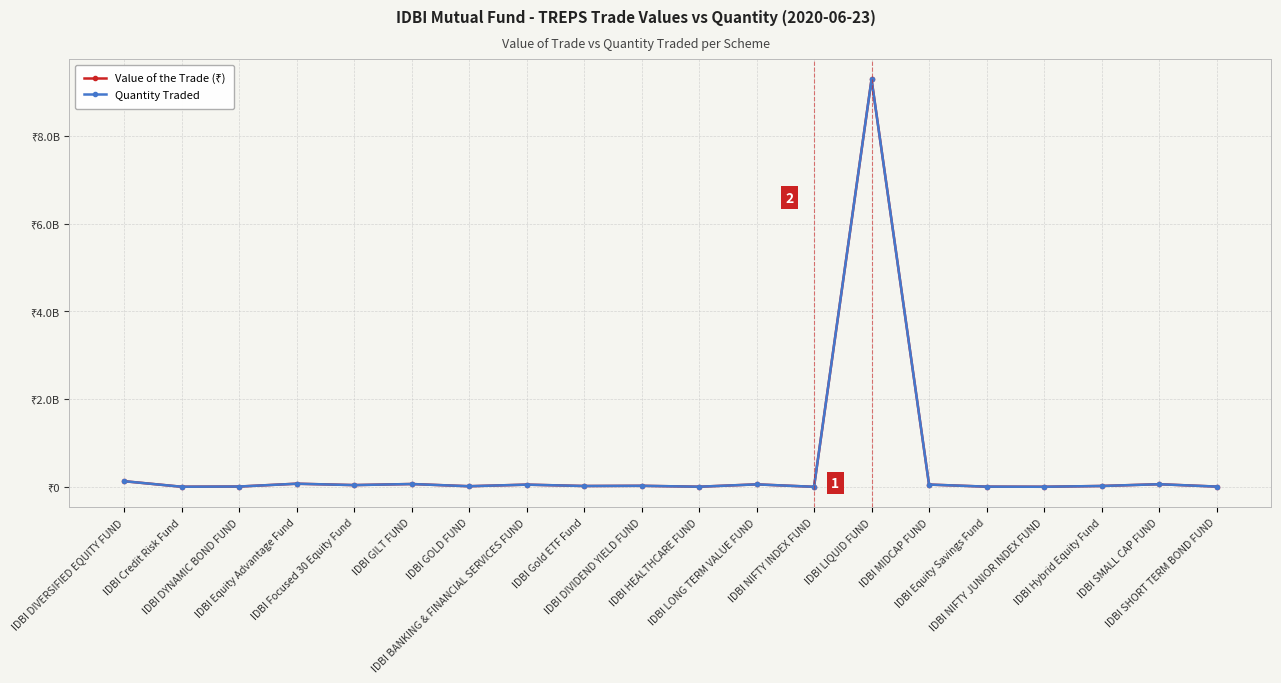

What is the total value across all series at IDBI GILT FUND?

130055489.6